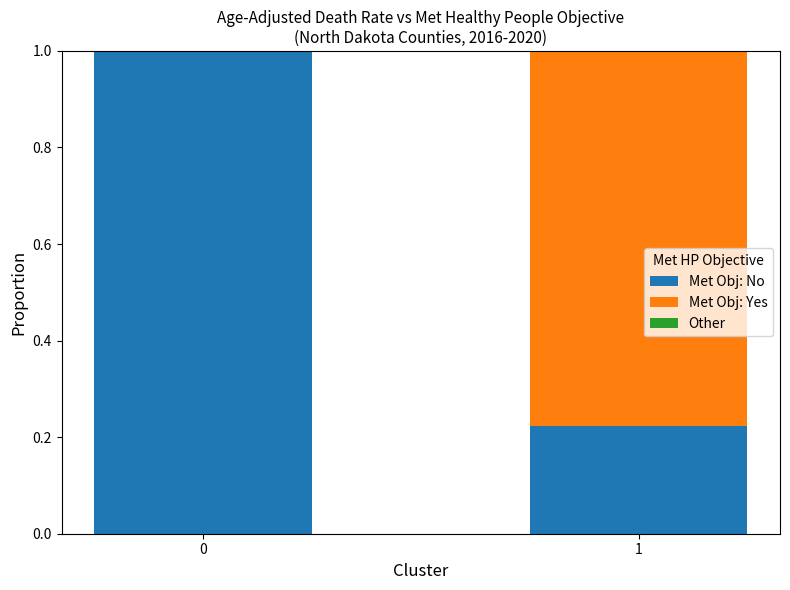

Where is Met Obj: No nearest to the value 0?

1